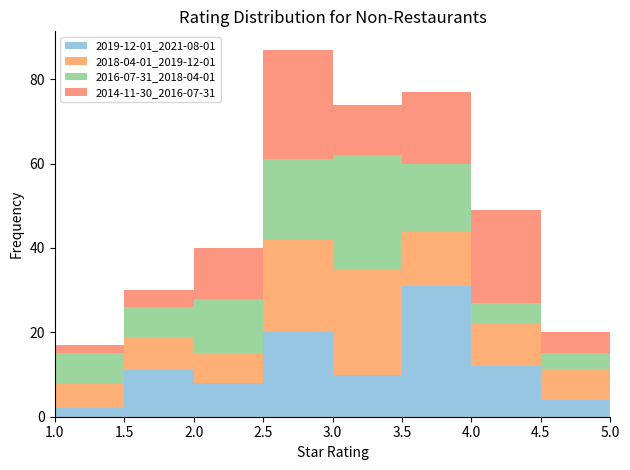

Which range on the x-axis has the tallest stacked bar (by total height)?

2.5 to 3.0